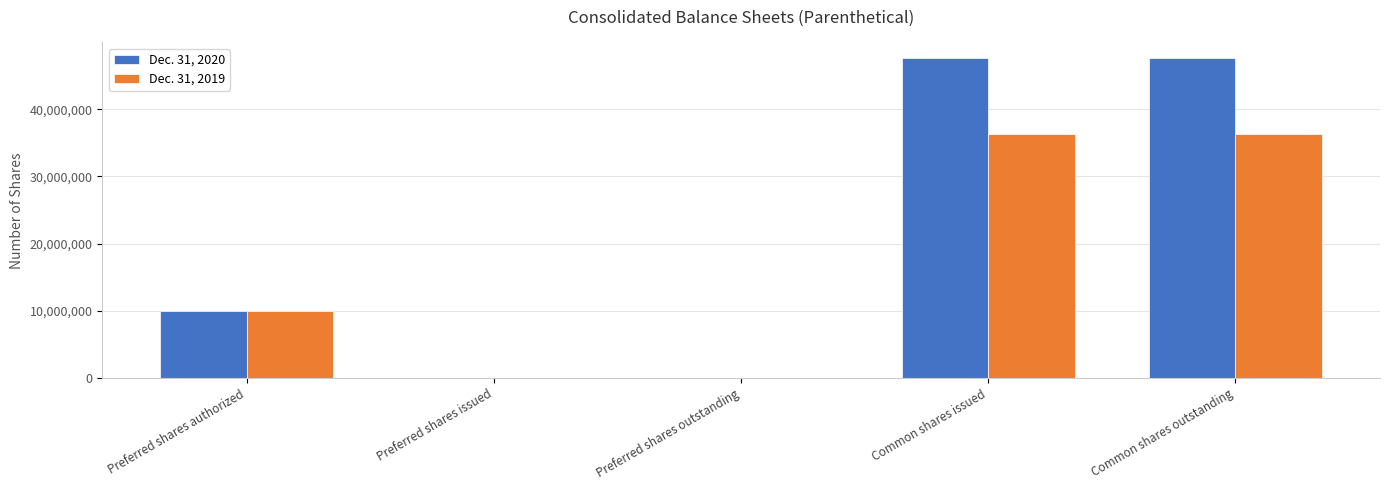

What is the greatest value displayed?

47552693